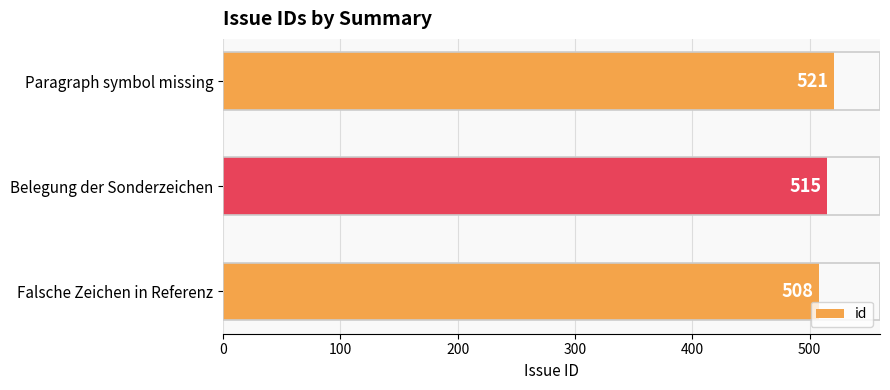

What value does the data have at Paragraph symbol missing?

521